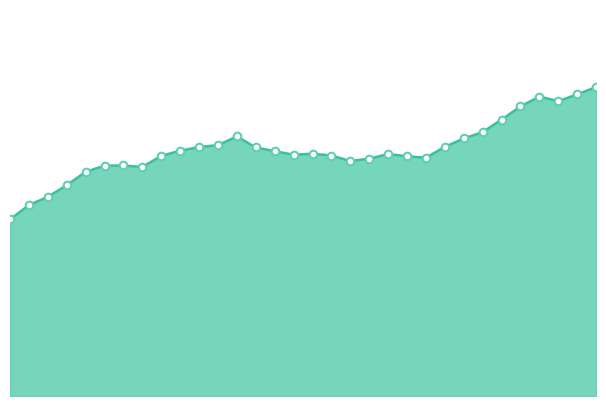

Does the chart have visible grid lines?

No